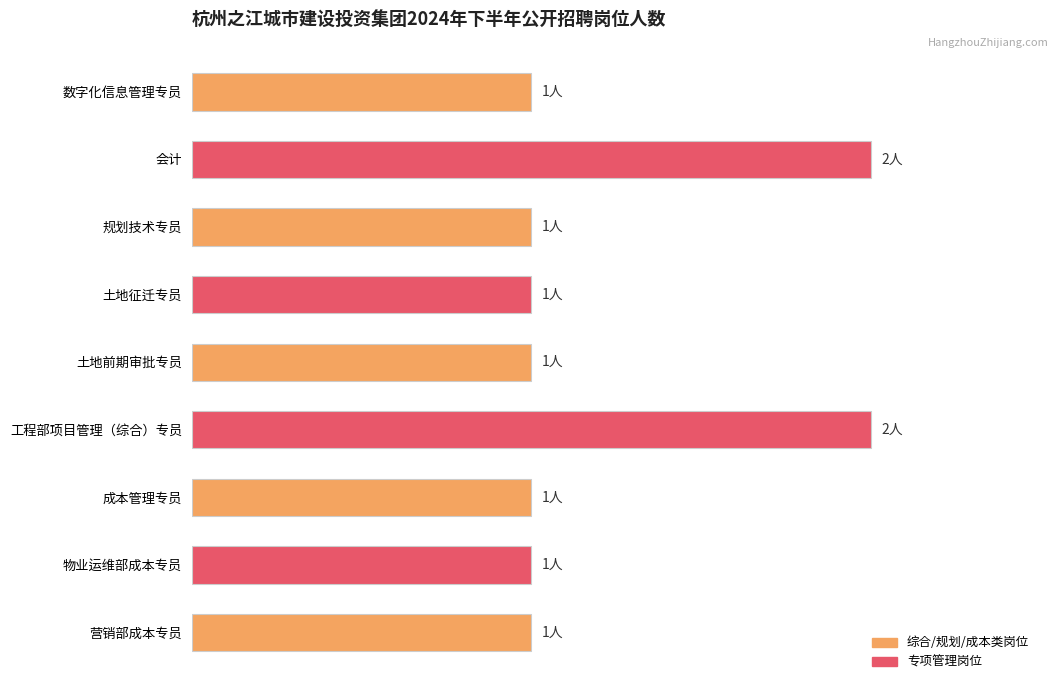

What is the sum of all values?

11